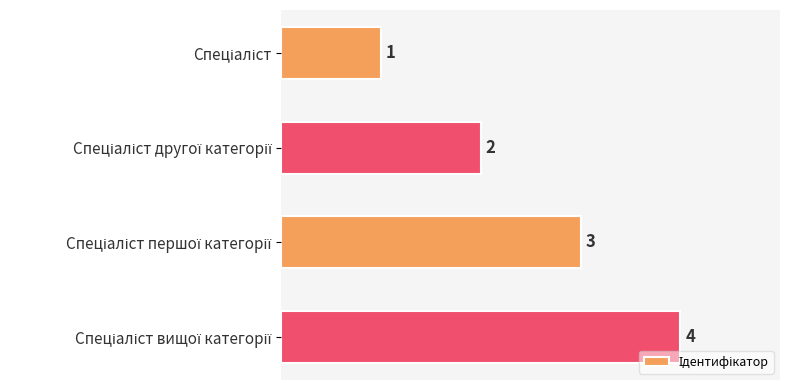

What is the value of the 1st bar from the top?

1